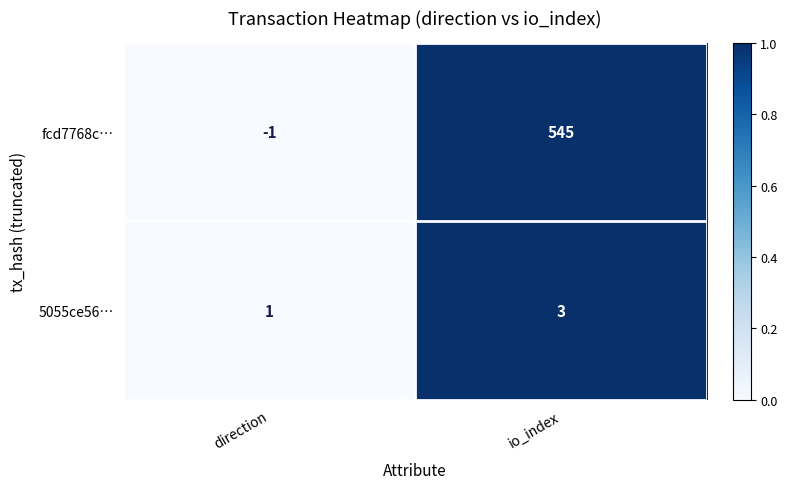

What is the sum of all fcd7768c… values?

544